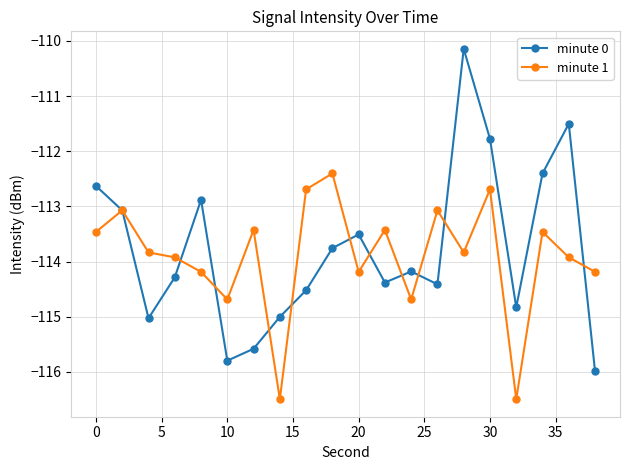

Is this an area chart (filled region under the line)?

No